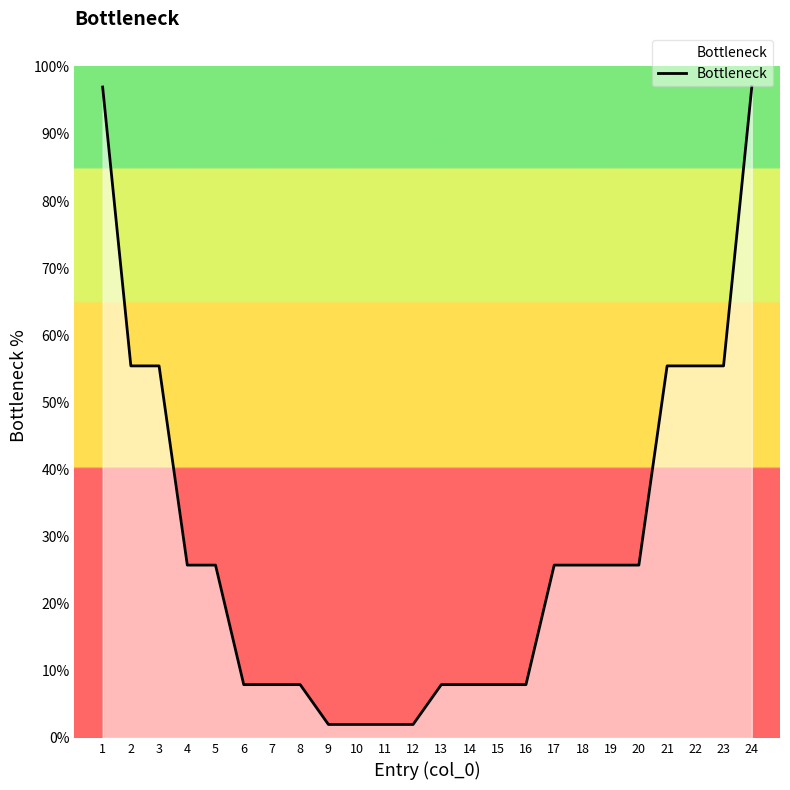

Reading left to right, what are all the values shown in this chart?

1=97.0	2=55.4	3=55.4	4=25.8	5=25.8	6=7.9	7=7.9	8=7.9	9=2.0	10=2.0	11=2.0	12=2.0	13=7.9	14=7.9	15=7.9	16=7.9	17=25.8	18=25.8	19=25.8	20=25.8	21=55.4	22=55.4	23=55.4	24=97.0